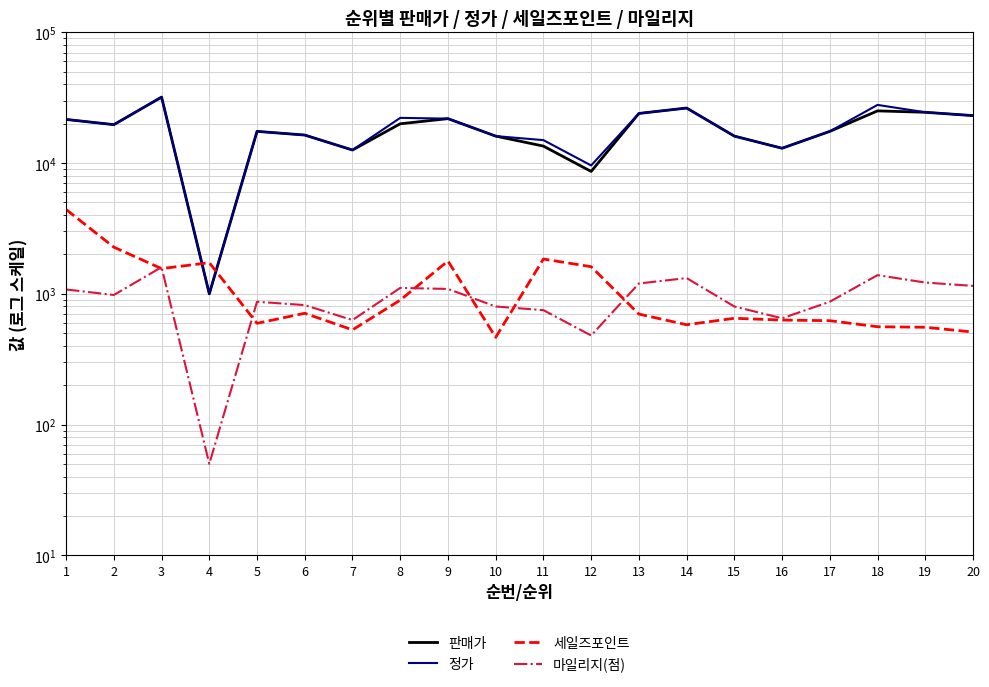

How many data points in 마일리지(점) are above 980?

9